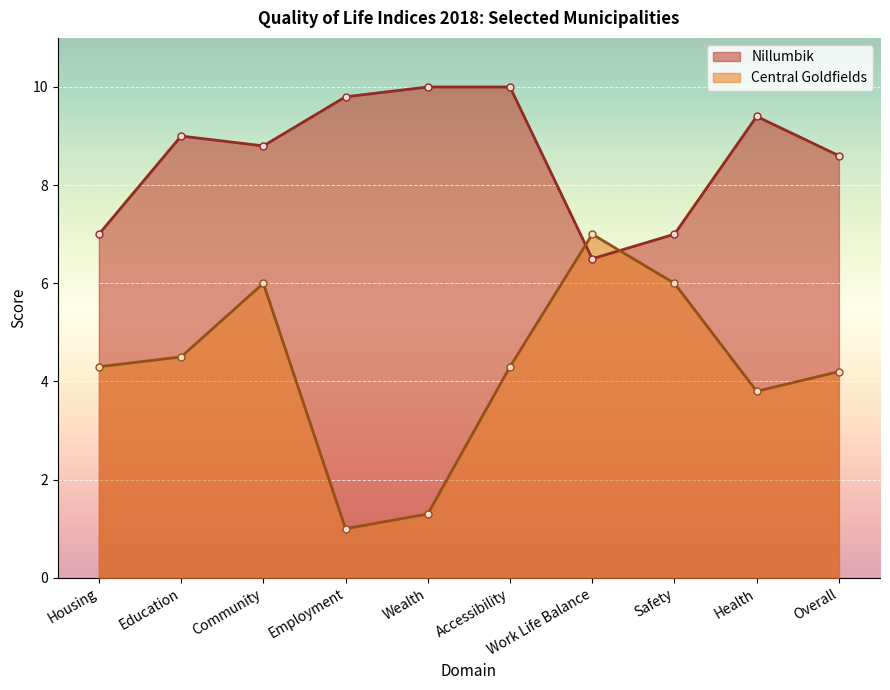

What is the value of the Central Goldfields point at the 10th from the left?

4.2